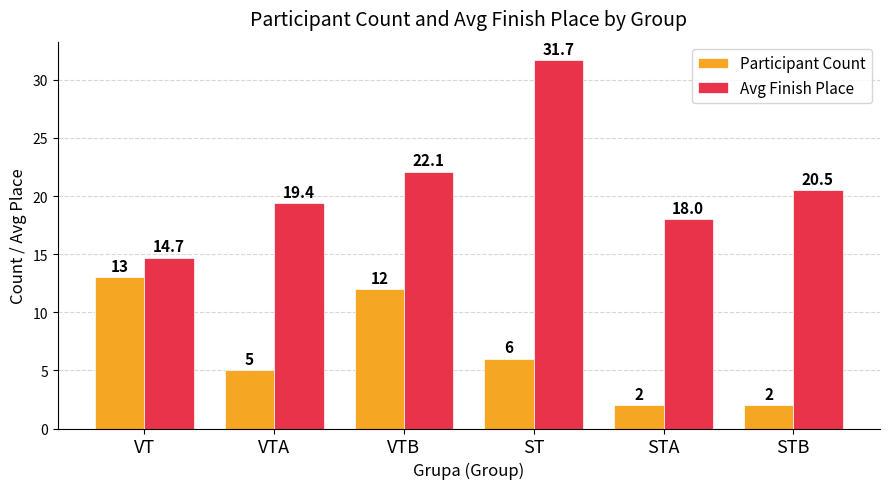

What is the difference between the maximum and minimum values in the Avg Finish Place series?

17.0